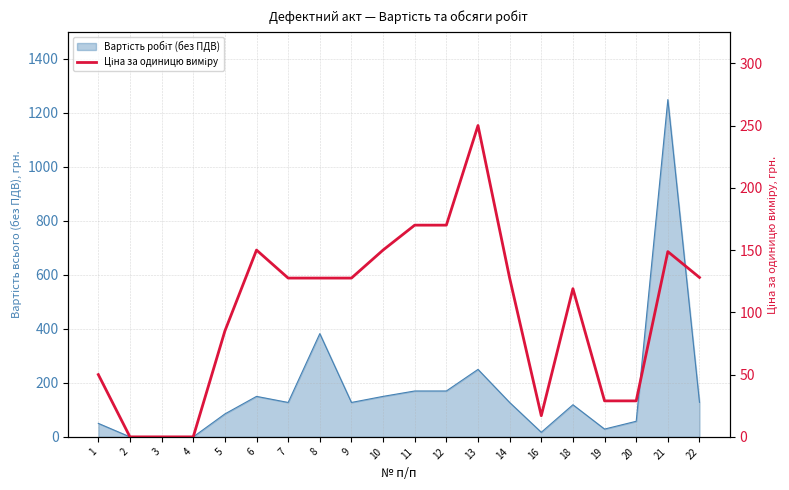

Where is the first local maximum?

6